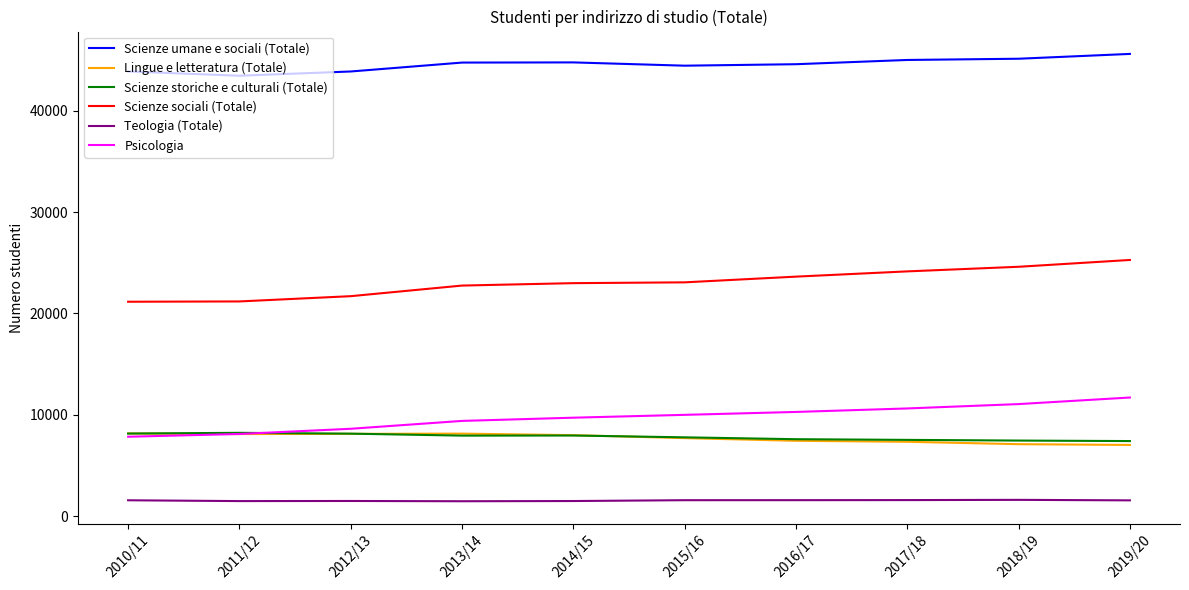

What is the difference between the highest and lowest values at 2011/12?

41950